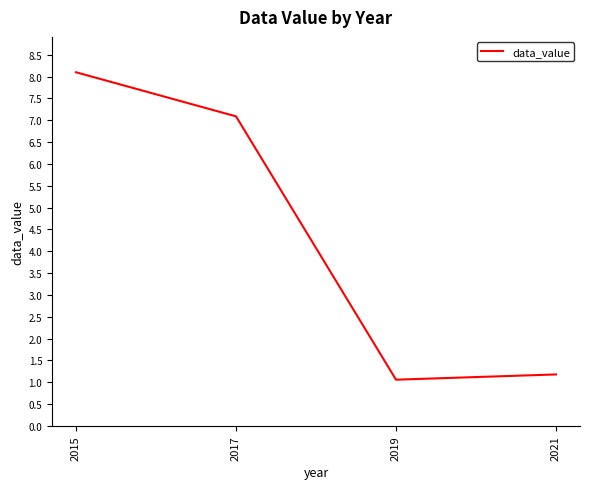

What is the change in value from 2019 to 2021?

+0.1